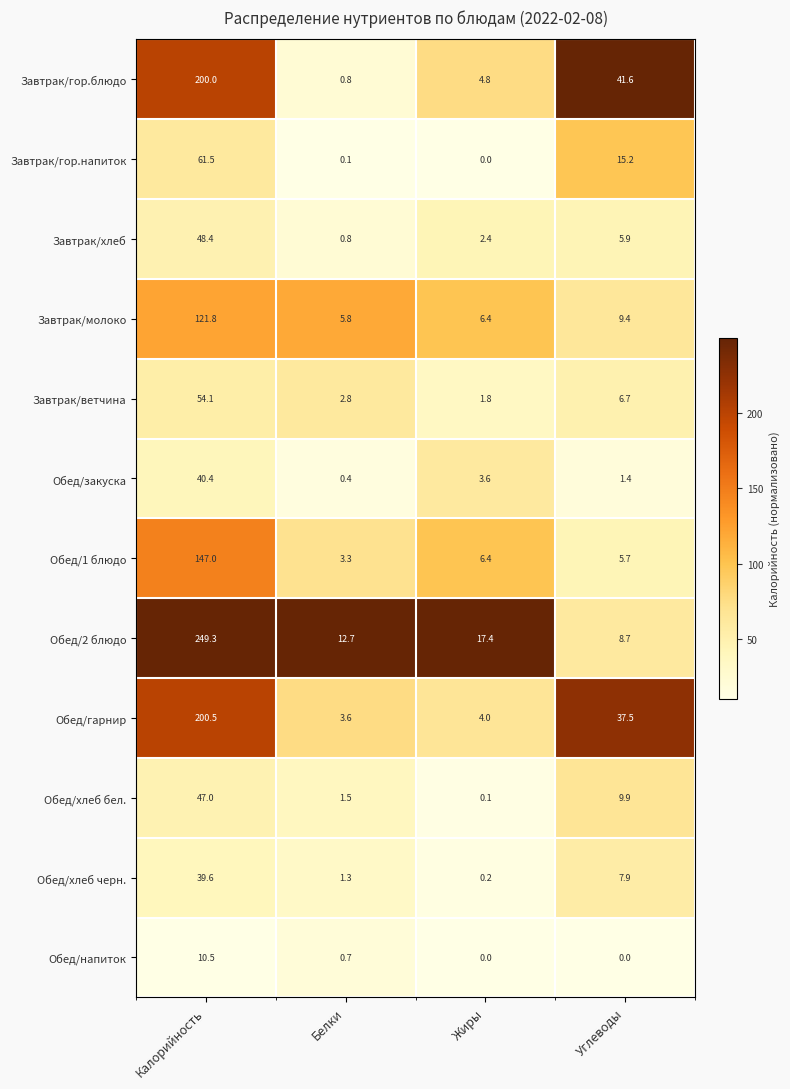

At which category is the sum across all series the highest?

Калорийность